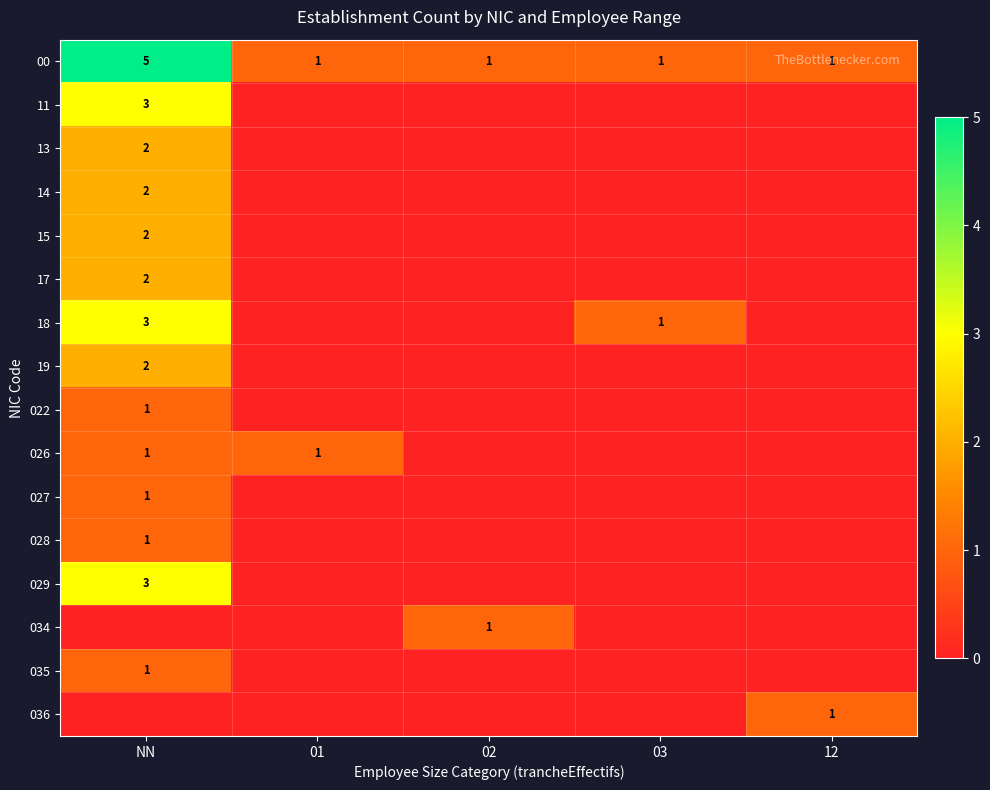

True or false: 00 has a value of 1 at 01.

True